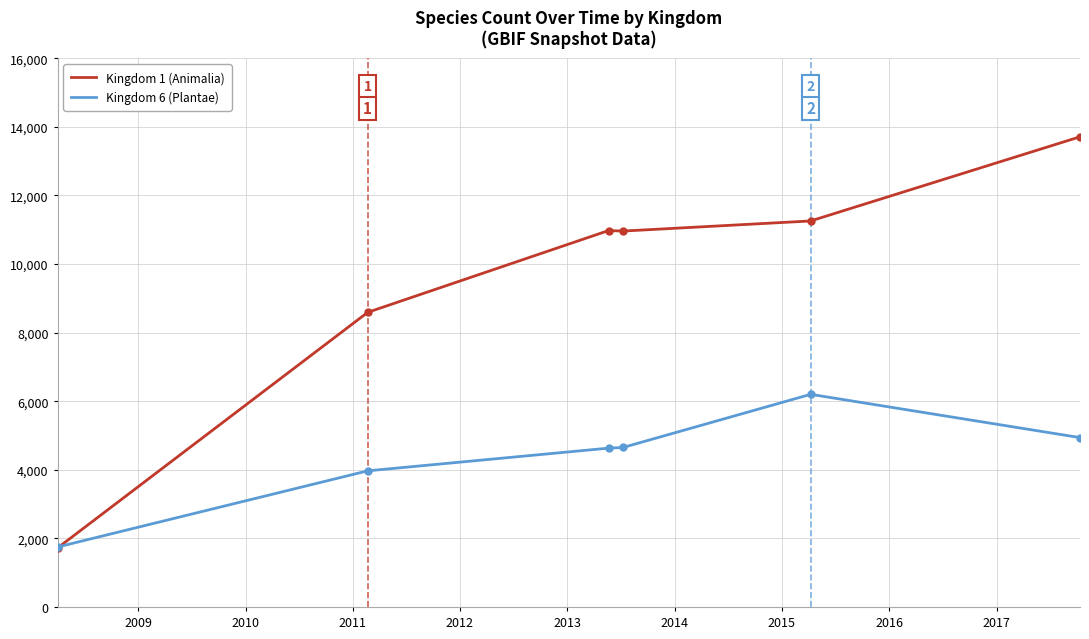

Rank the series by their average value, from lowest to highest.

Kingdom 6 (Plantae), Kingdom 1 (Animalia)